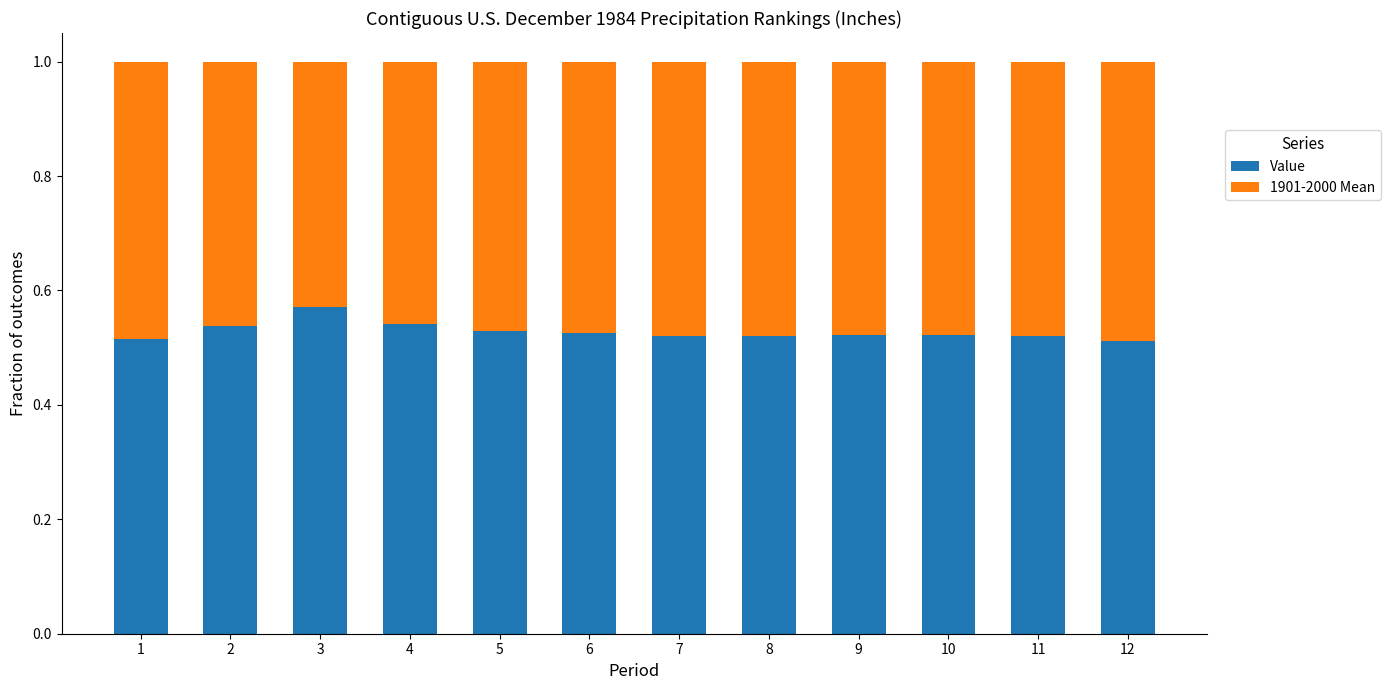

How many categories are shown in the chart?

12